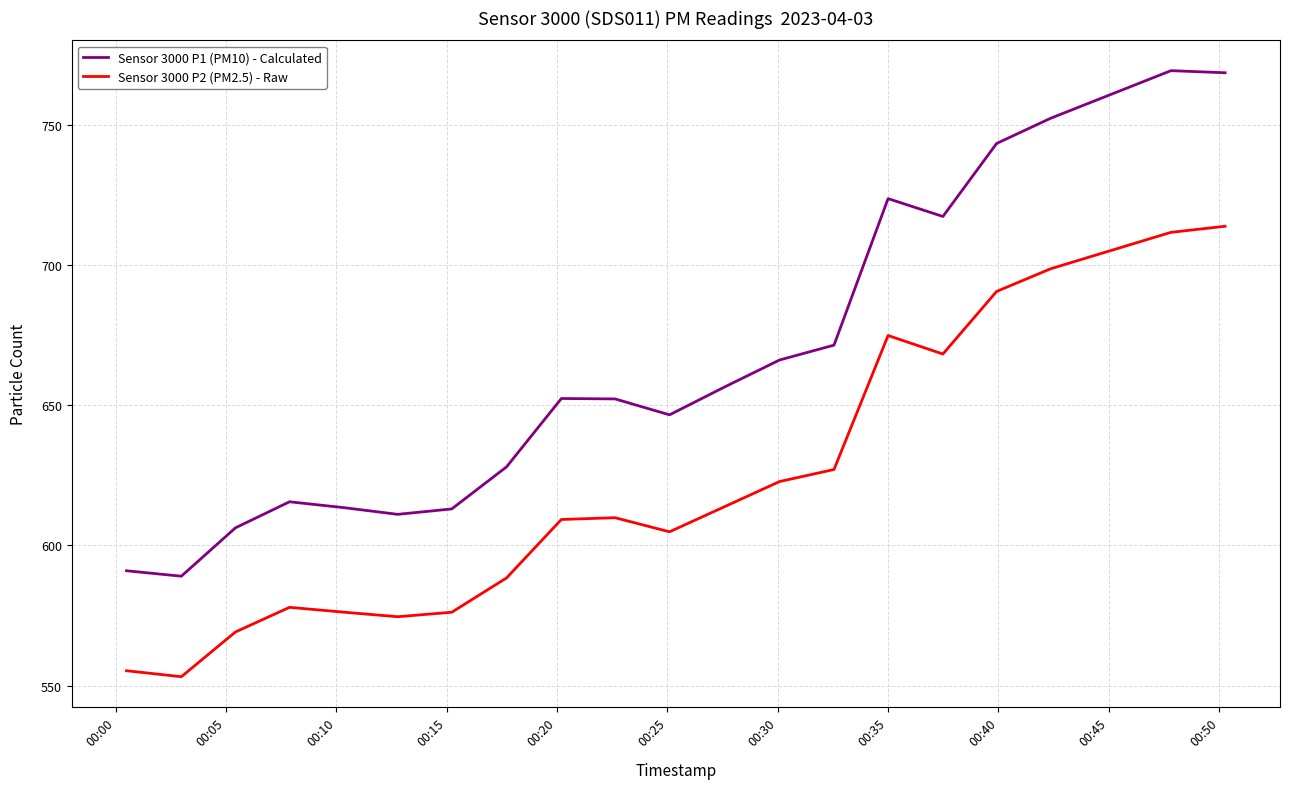

What is the difference between the maximum and minimum values in the Sensor 3000 P1 (PM10) - Calculated series?

180.4